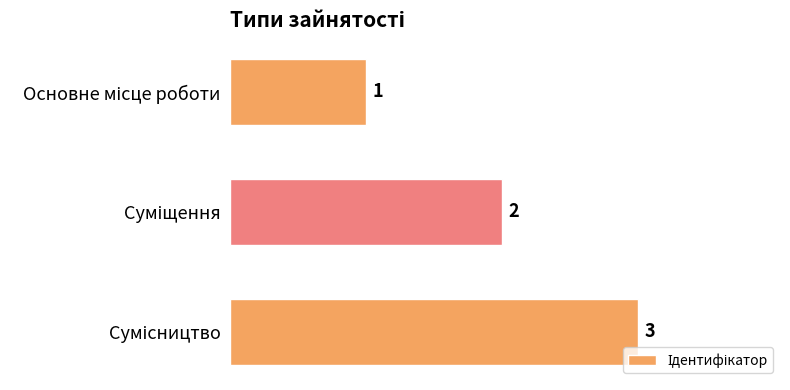

How many data points does each series have?

3